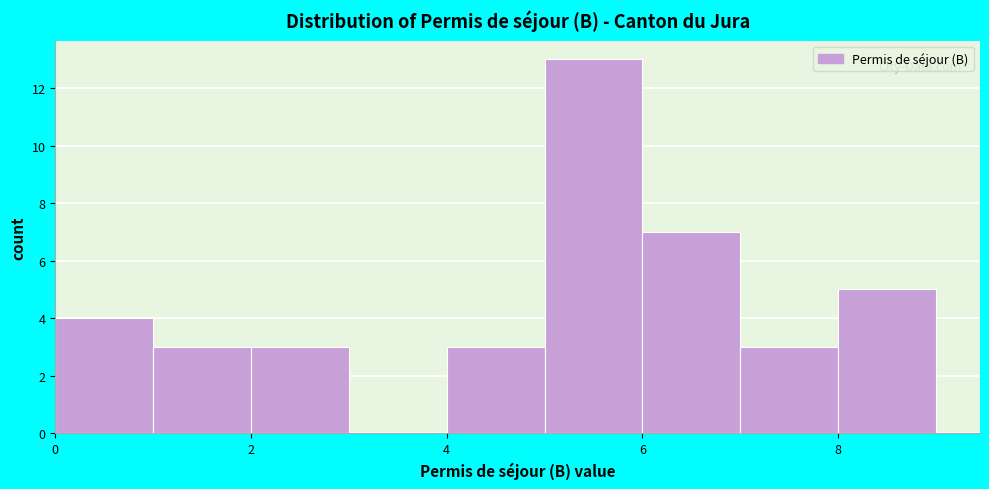

Reading left to right, list every bar in this chart as the range it spans on the x-axis followed by its height. The values are not printed on the chart, so give them approximately, as read against the axis.

0 to 1: 4
1 to 2: 3
2 to 3: 3
3 to 4: 0
4 to 5: 3
5 to 6: 13
6 to 7: 7
7 to 8: 3
8 to 9: 5